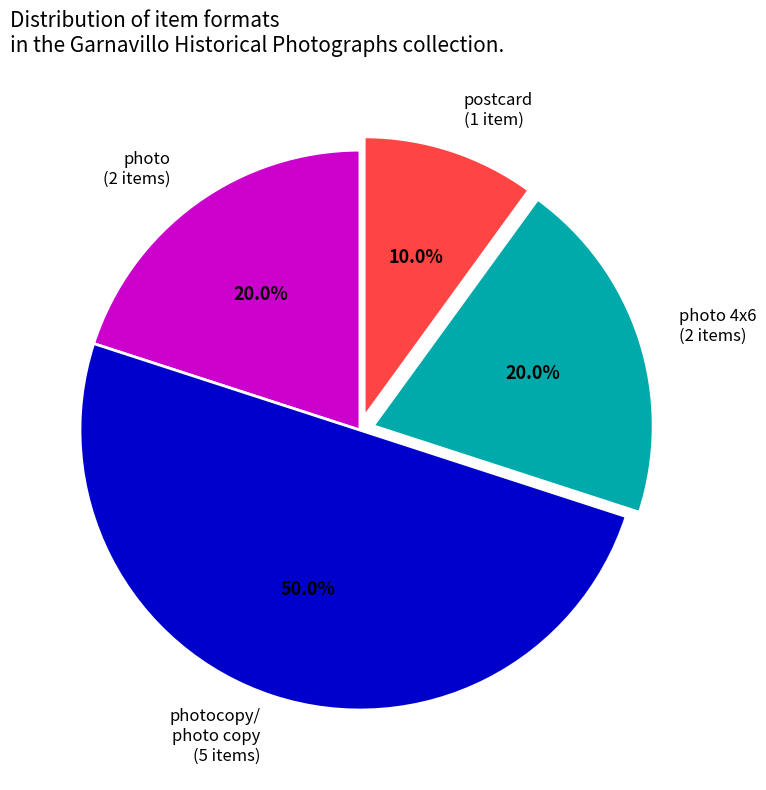

Count the number of slices in the pie.

4